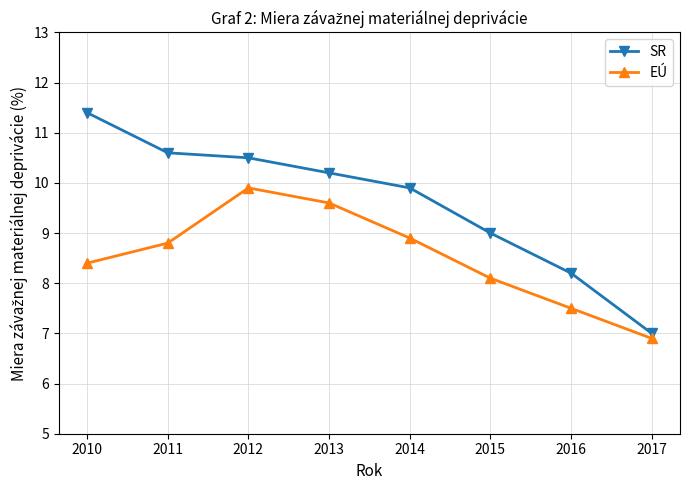

Is this an area chart (filled region under the line)?

No